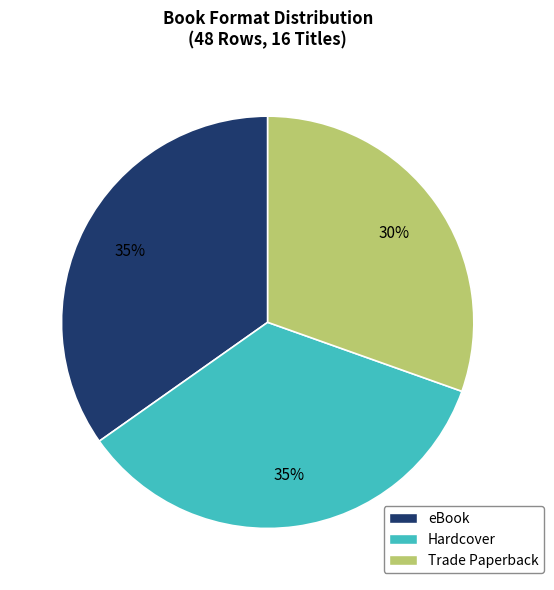

To the nearest percent, what portion does Hardcover represent?

35%